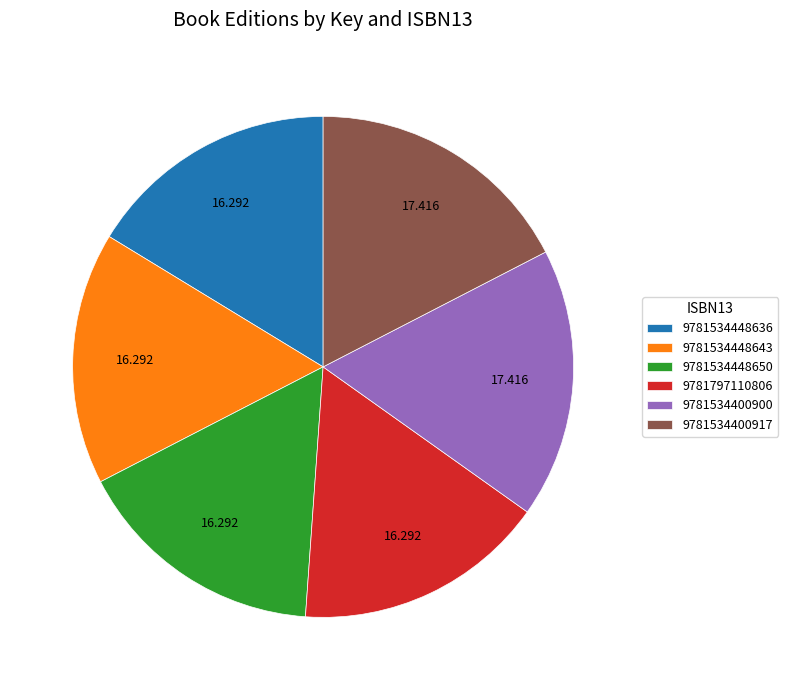

Which has a higher value, 9781797110806 or 9781534400900?

9781534400900